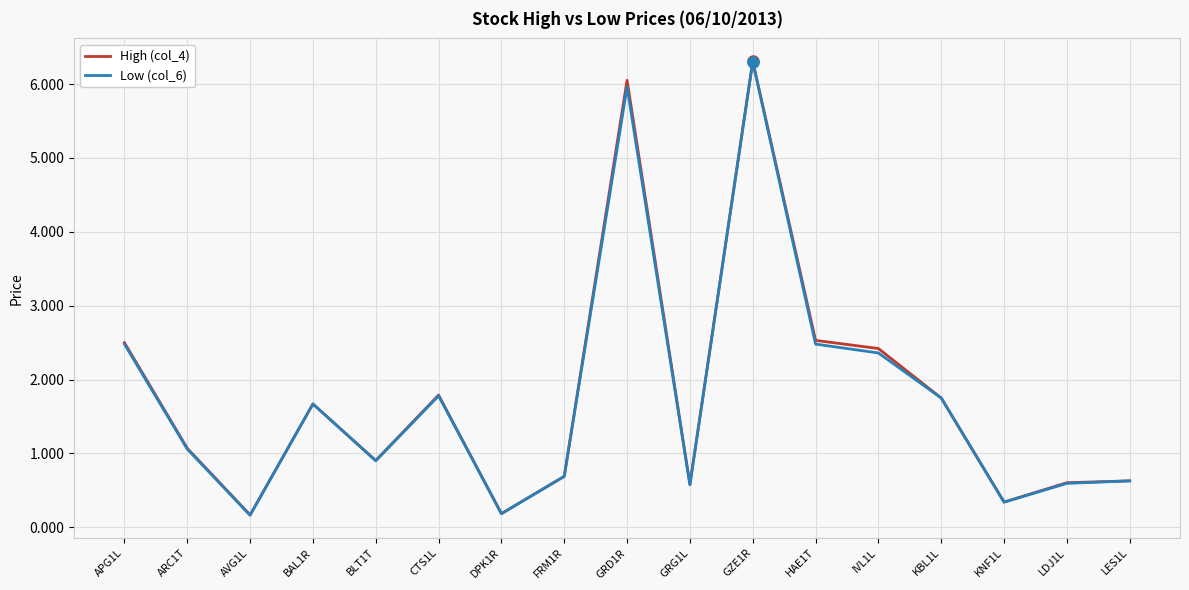

Which category has the highest value in the Low (col_6) series?

GZE1R